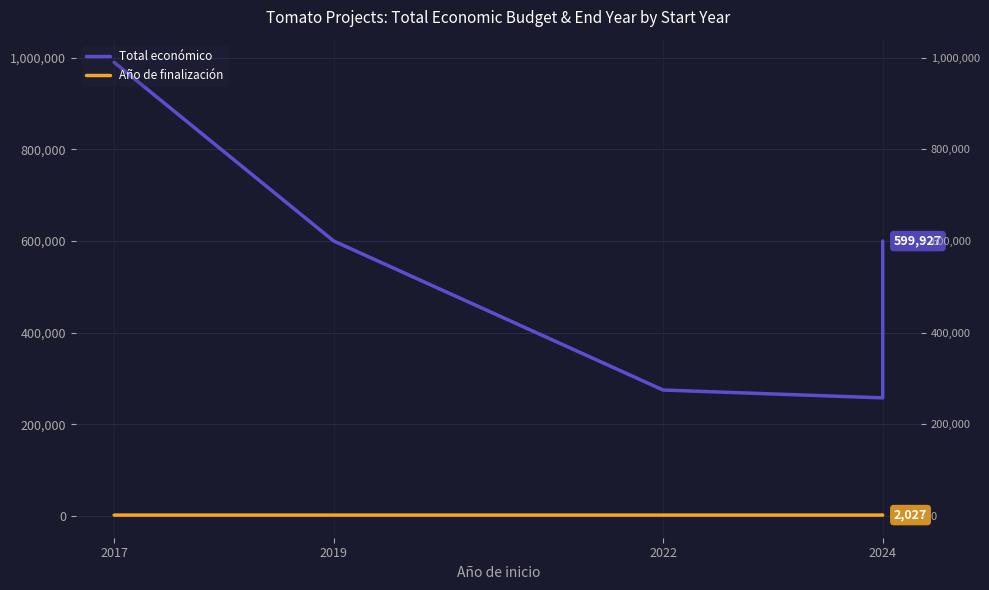

What is the average value of the Total económico series?

515788